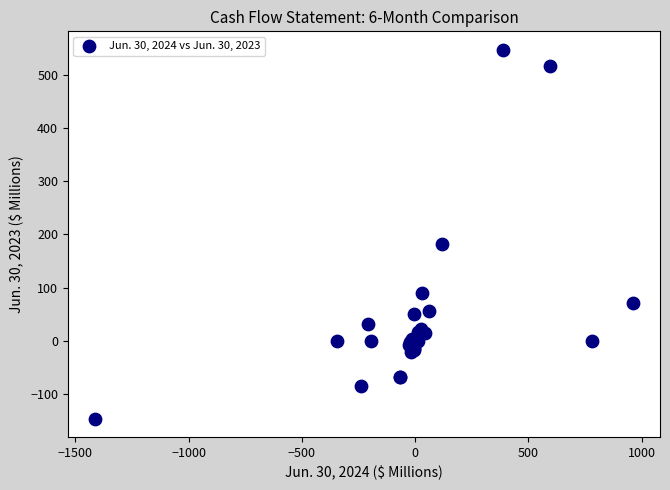

What Y value in the scatter plot is closest to 200?

181.8